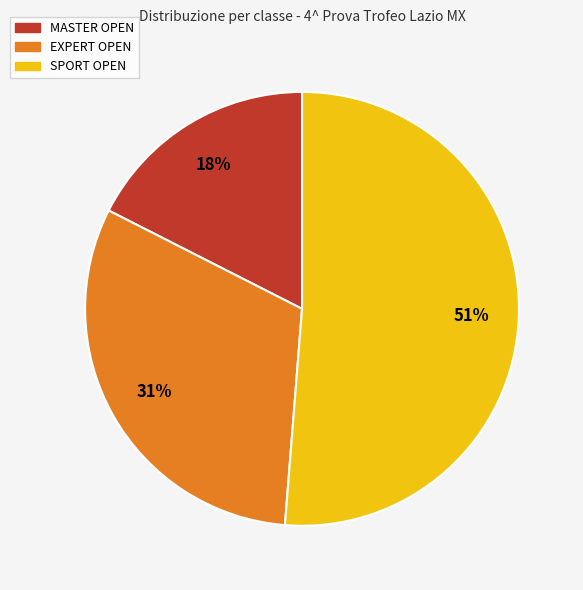

Is the sum of SPORT OPEN and MASTER OPEN greater than half?

Yes